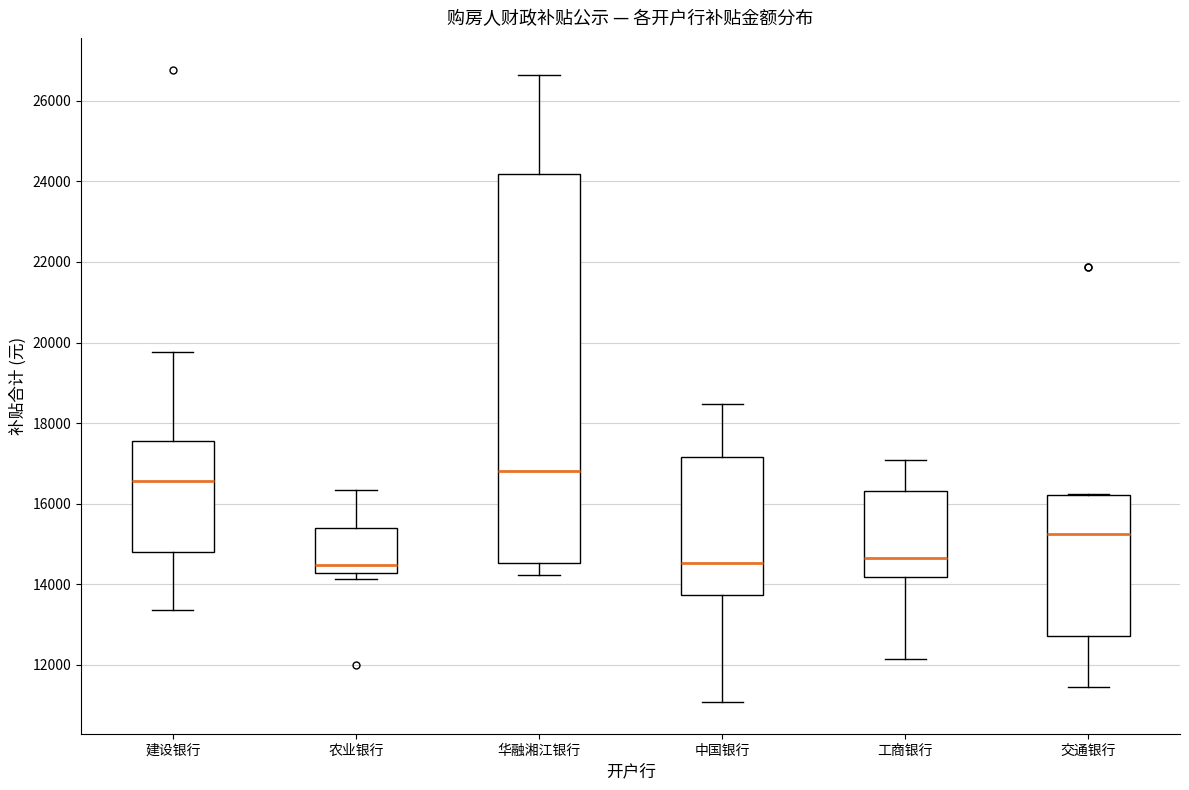

Which box is the tallest, from its lower edge to its upper edge?

华融湘江银行